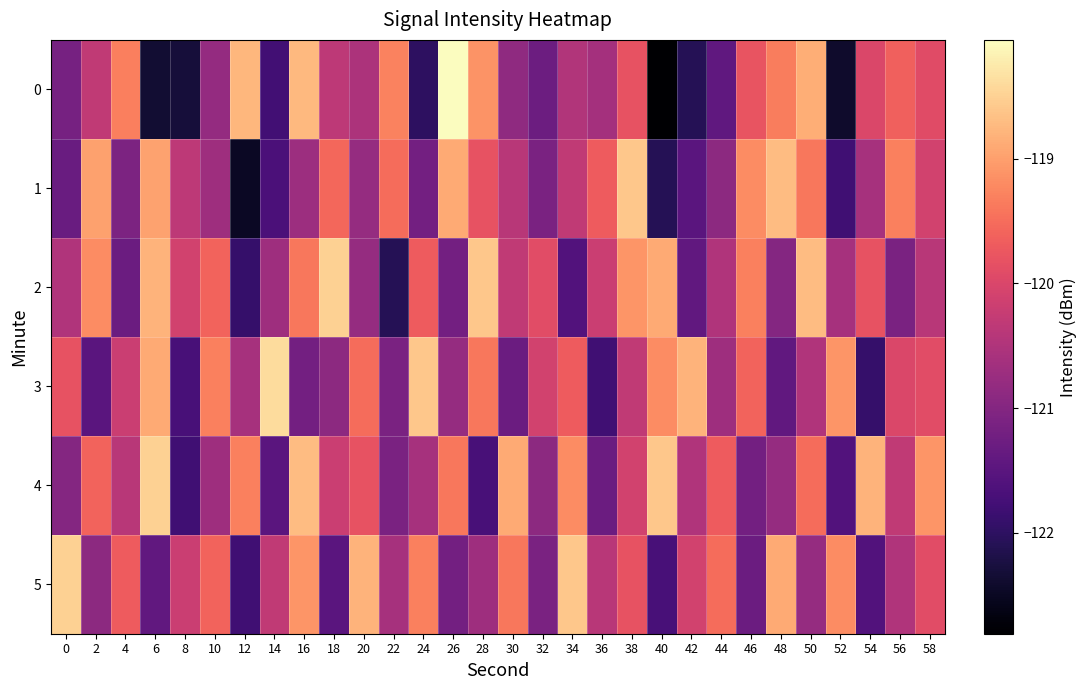

Reading left to right, what are all the values shown in this chart?

0: 0=-121.2	2=-120.3	4=-119.3	6=-122.4	8=-122.3	10=-120.8	12=-118.8	14=-121.8	16=-118.7	18=-120.4	20=-120.5	22=-119.3	24=-122.0	26=-118.0	28=-119.1	30=-120.9	32=-121.3	34=-120.5	36=-120.6	38=-119.8	40=-122.8	42=-122.1	44=-121.4	46=-119.8	48=-119.3	50=-118.9	52=-122.4	54=-120.0	56=-119.6	58=-119.9
1: 0=-121.3	2=-119.0	4=-121.1	6=-119.0	8=-120.3	10=-120.7	12=-122.5	14=-121.7	16=-120.7	18=-119.6	20=-120.8	22=-119.5	24=-121.2	26=-118.9	28=-119.8	30=-120.4	32=-121.1	34=-120.3	36=-119.7	38=-118.6	40=-122.1	42=-121.5	44=-120.9	46=-119.2	48=-118.7	50=-119.4	52=-121.8	54=-120.6	56=-119.3	58=-120.1
2: 0=-120.5	2=-119.2	4=-121.3	6=-118.8	8=-120.1	10=-119.6	12=-121.9	14=-120.7	16=-119.4	18=-118.5	20=-120.8	22=-122.1	24=-119.7	26=-121.2	28=-118.6	30=-120.3	32=-119.9	34=-121.6	36=-120.2	38=-119.1	40=-118.9	42=-121.4	44=-120.5	46=-119.3	48=-121.0	50=-118.7	52=-120.6	54=-119.8	56=-121.1	58=-120.4
3: 0=-119.8	2=-121.5	4=-120.2	6=-118.9	8=-121.7	10=-119.3	12=-120.6	14=-118.4	16=-121.2	18=-120.9	20=-119.5	22=-121.1	24=-118.6	26=-120.8	28=-119.4	30=-121.3	32=-120.1	34=-119.7	36=-121.8	38=-120.3	40=-119.2	42=-118.8	44=-120.7	46=-119.6	48=-121.4	50=-120.5	52=-119.1	54=-121.9	56=-120.0	58=-119.9
4: 0=-121.0	2=-119.6	4=-120.4	6=-118.5	8=-121.8	10=-120.7	12=-119.3	14=-121.5	16=-118.7	18=-120.2	20=-119.8	22=-121.1	24=-120.6	26=-119.4	28=-121.7	30=-118.9	32=-120.9	34=-119.2	36=-121.3	38=-120.1	40=-118.6	42=-120.5	44=-119.7	46=-121.2	48=-120.8	50=-119.5	52=-121.6	54=-118.8	56=-120.3	58=-119.1
5: 0=-118.5	2=-120.9	4=-119.7	6=-121.4	8=-120.2	10=-119.6	12=-121.8	14=-120.3	16=-119.1	18=-121.5	20=-118.8	22=-120.6	24=-119.3	26=-121.2	28=-120.7	30=-119.4	32=-121.1	34=-118.6	36=-120.4	38=-119.8	40=-121.7	42=-120.1	44=-119.5	46=-121.3	48=-118.9	50=-120.8	52=-119.2	54=-121.6	56=-120.5	58=-119.9